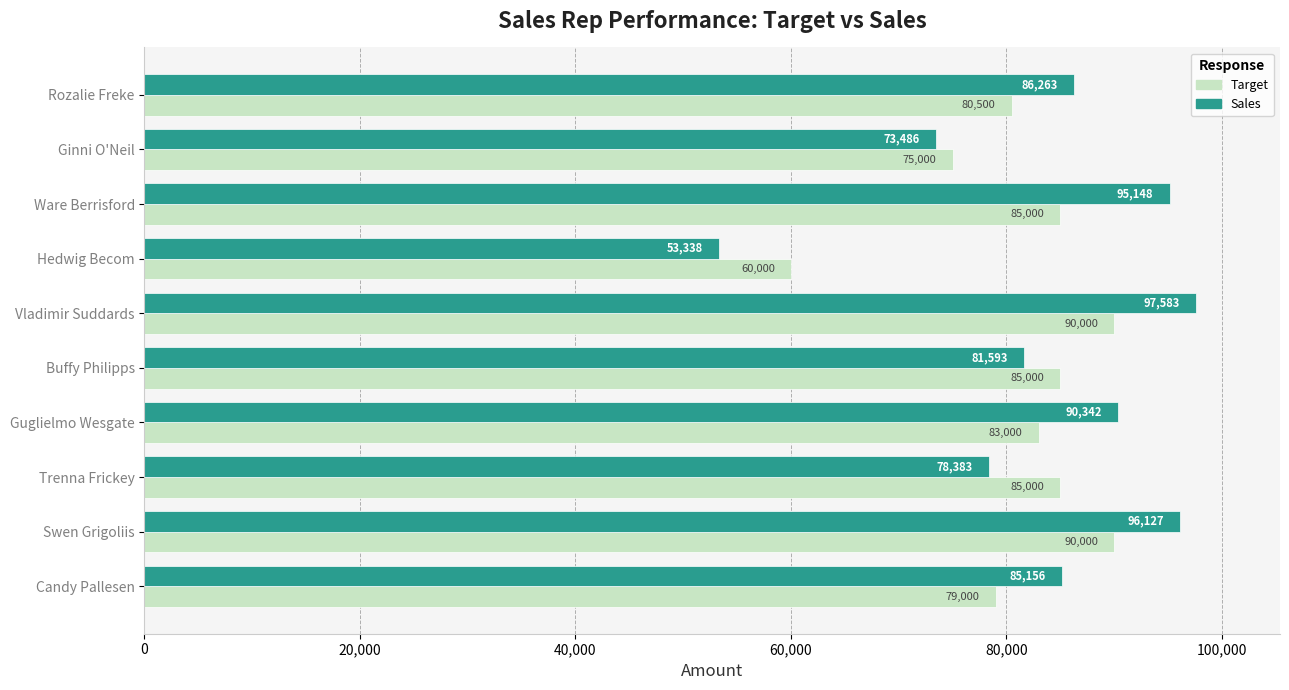

What is the average value of the Target series?

81250